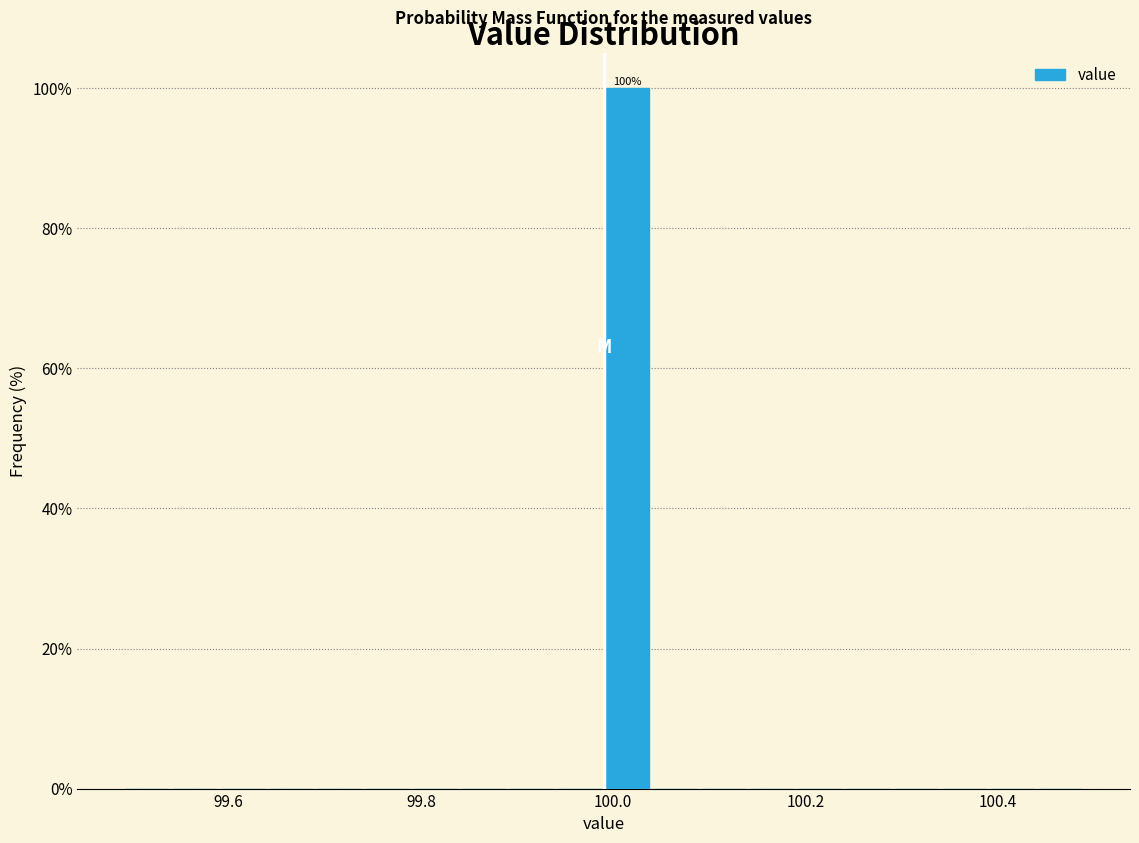

Read against the x-axis, roughly where is the centre of the tallest bar?

100.02